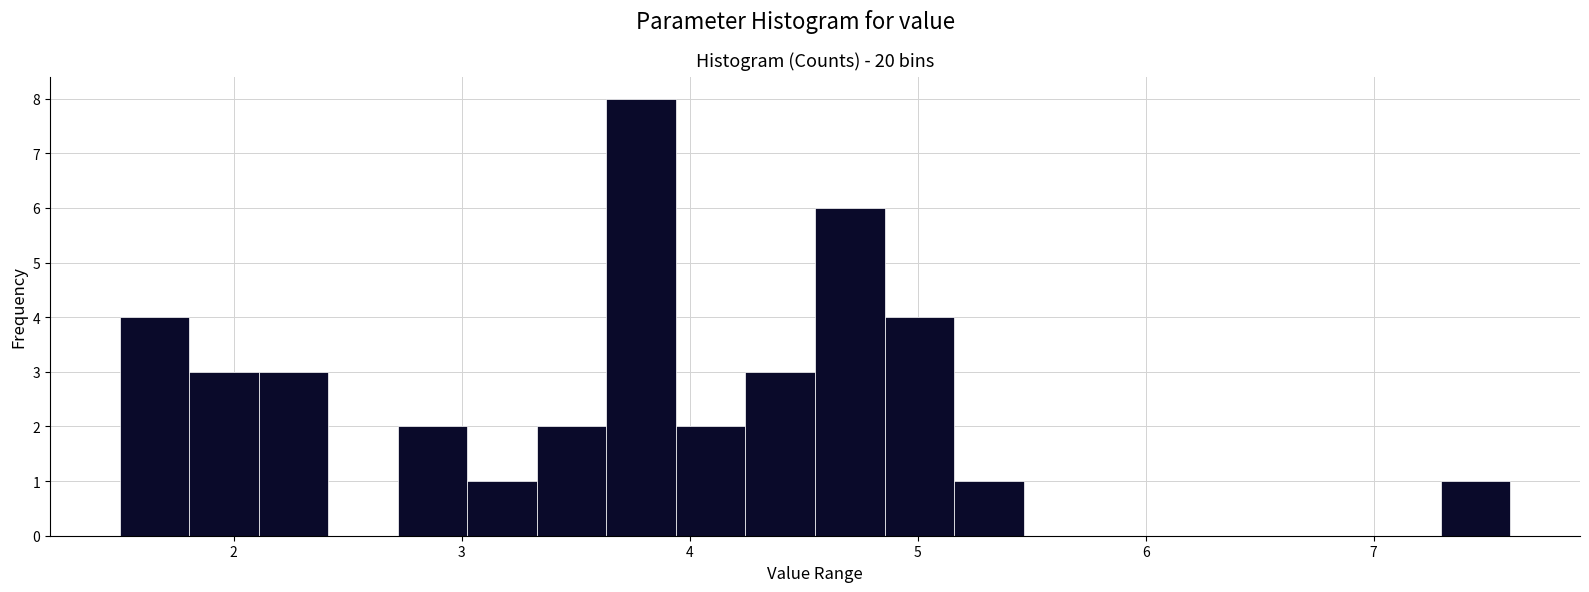

Around what value on the x-axis is the tallest bar? Give the approximate position of its centre, as read against the axis.

3.8